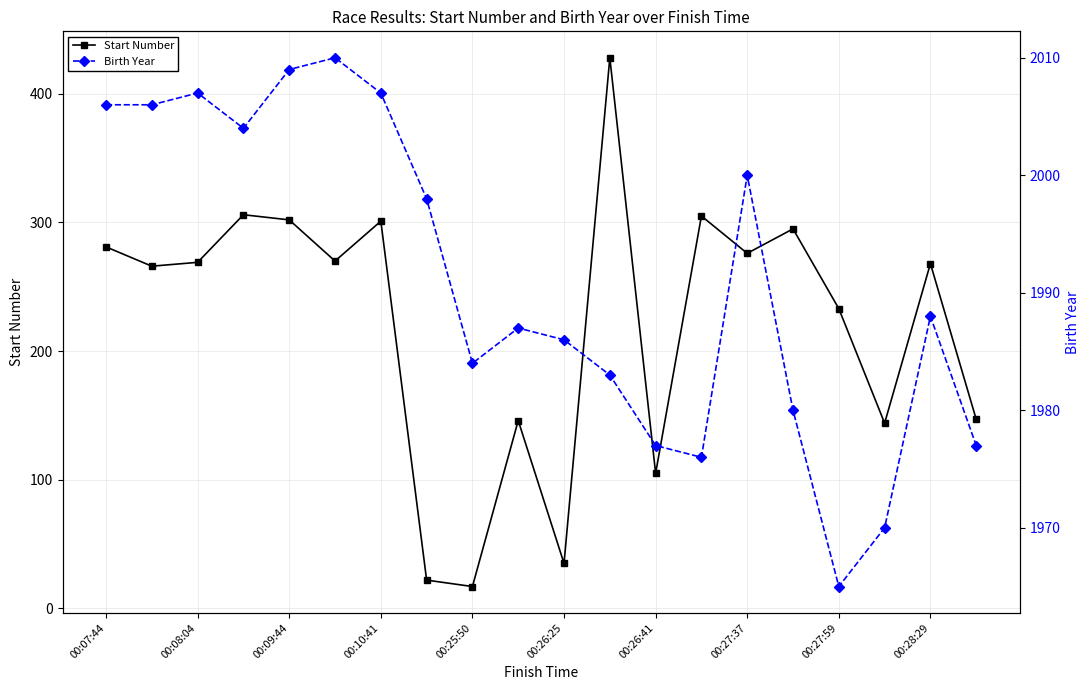

What is the maximum value for Start Number?

428